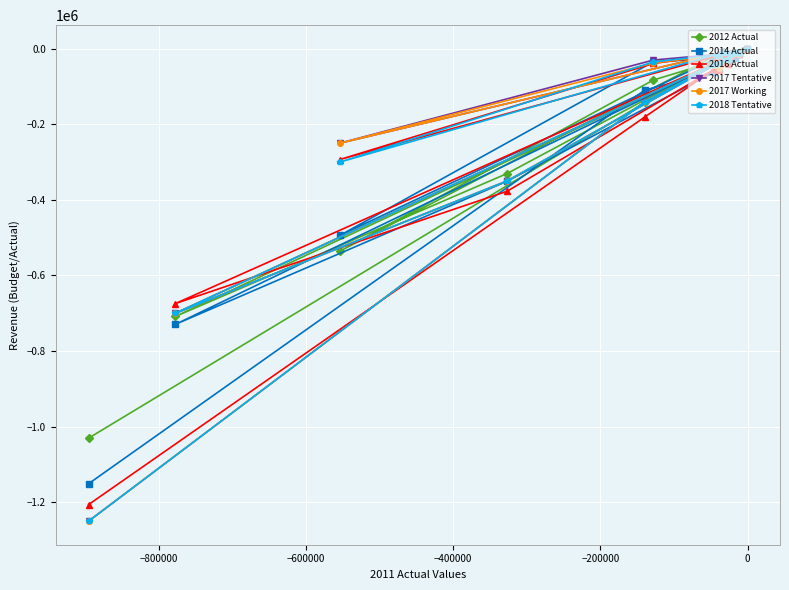

At how many categories does at least one series exceed -609010?

12